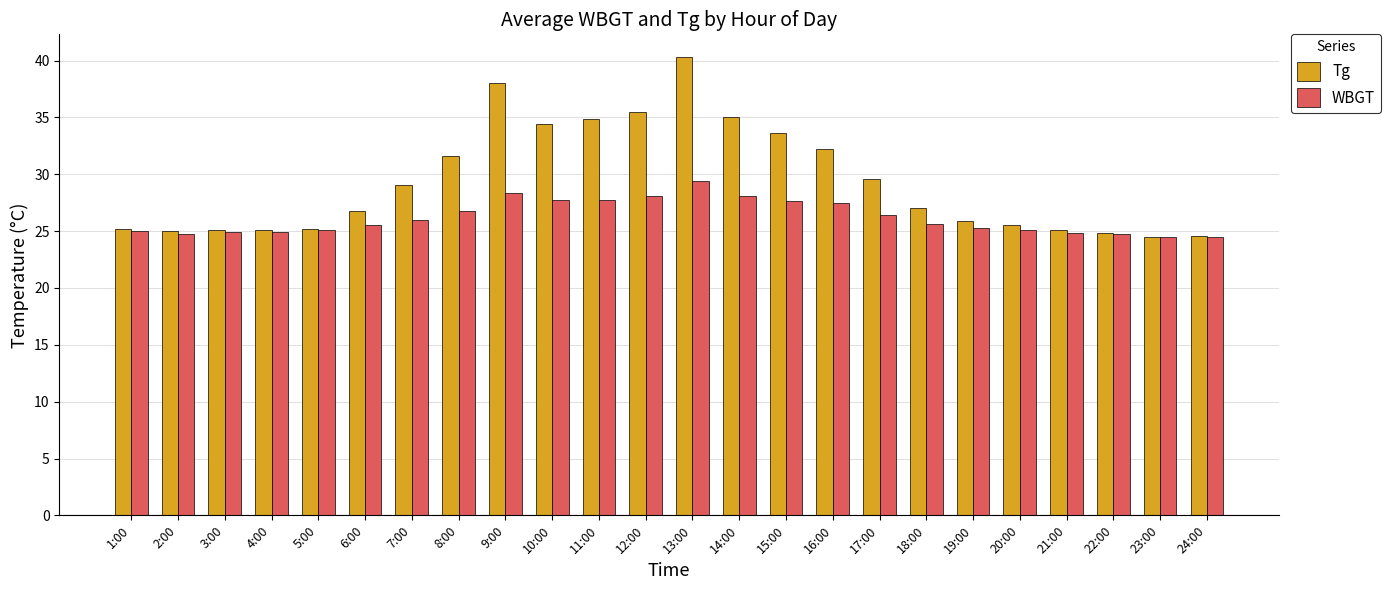

List the series in order of their peak value, highest first.

Tg, WBGT